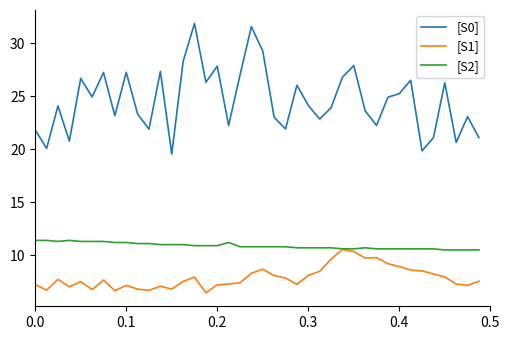

Which series has the largest range (max minus min)?

[S0]